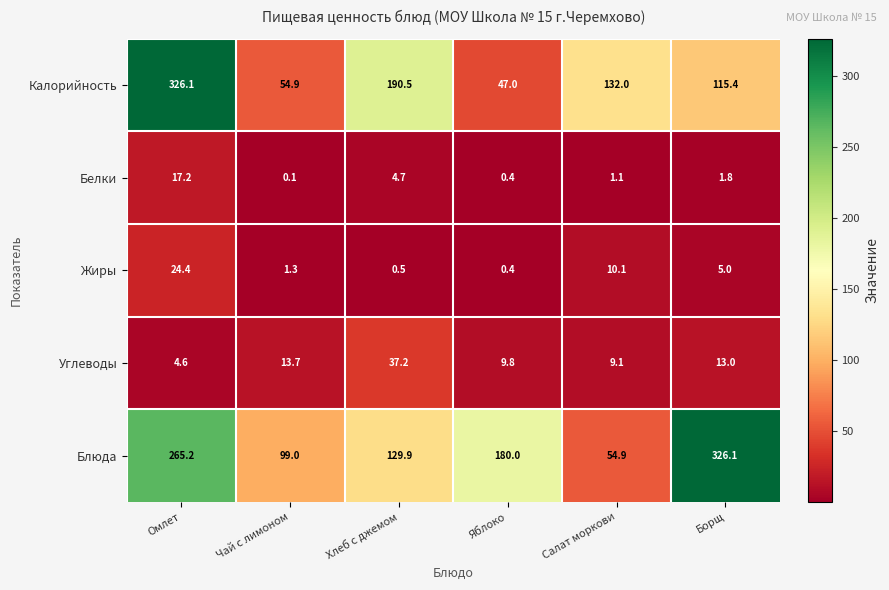

At which category is the sum across all series the highest?

Омлет